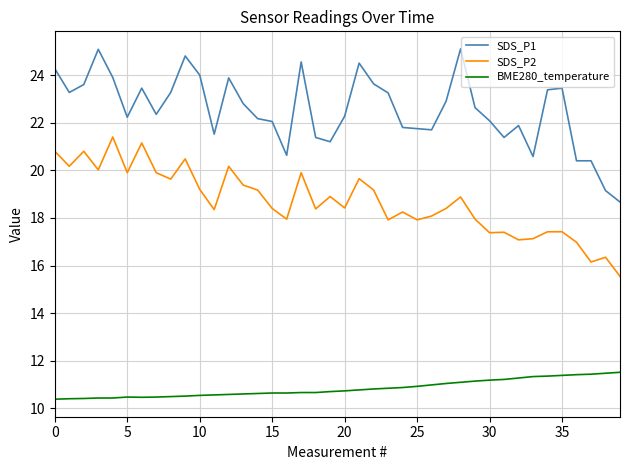

Which series has the largest total across all categories?

SDS_P1